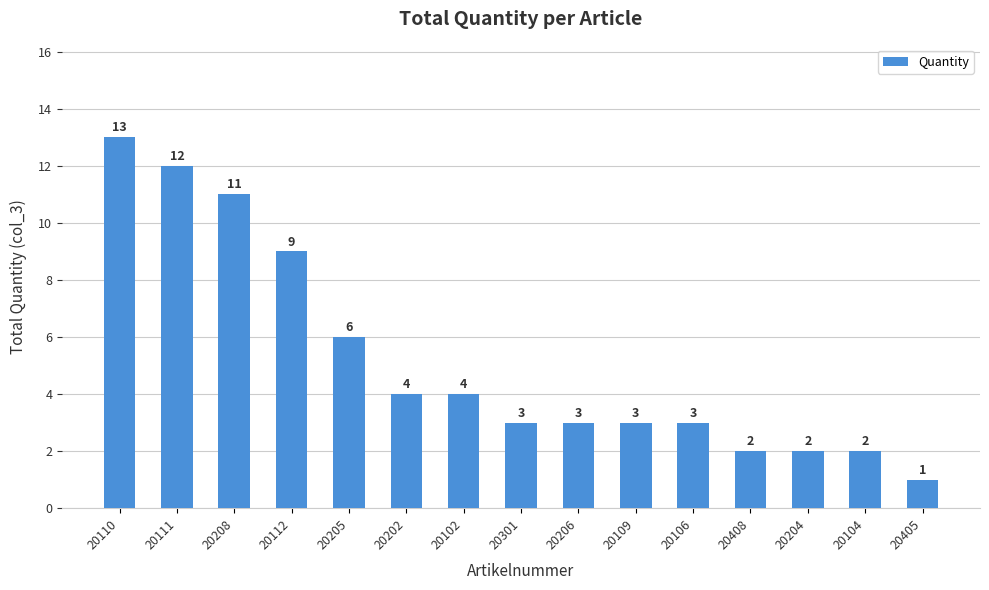

Reading right to left, list all the values displayed in this chart.

1	2	2	2	3	3	3	3	4	4	6	9	11	12	13